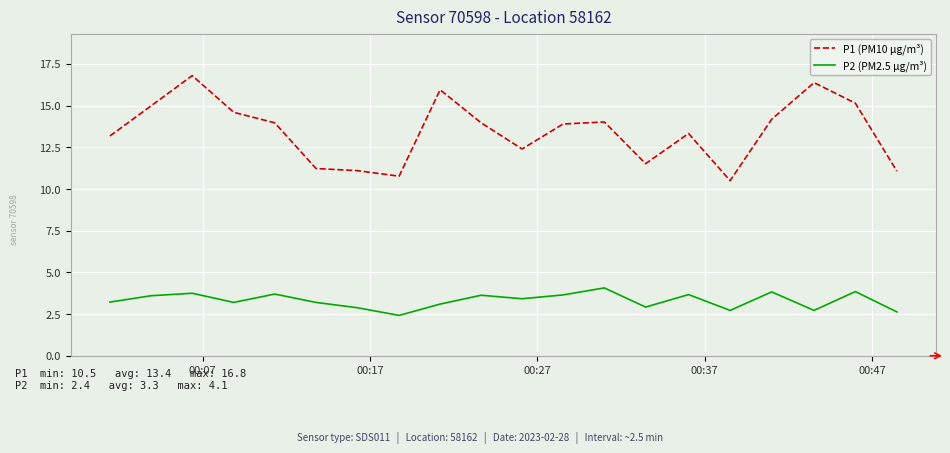

Which series has the largest total across all categories?

P1 (PM10 µg/m³)